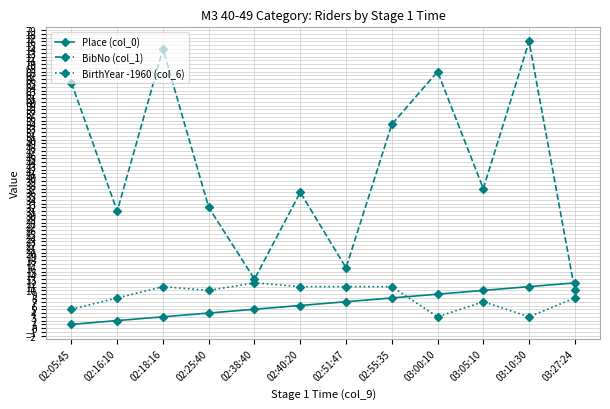

Is it true that BirthYear -1960 (col_6) equals 7 at 02:40:20?

False